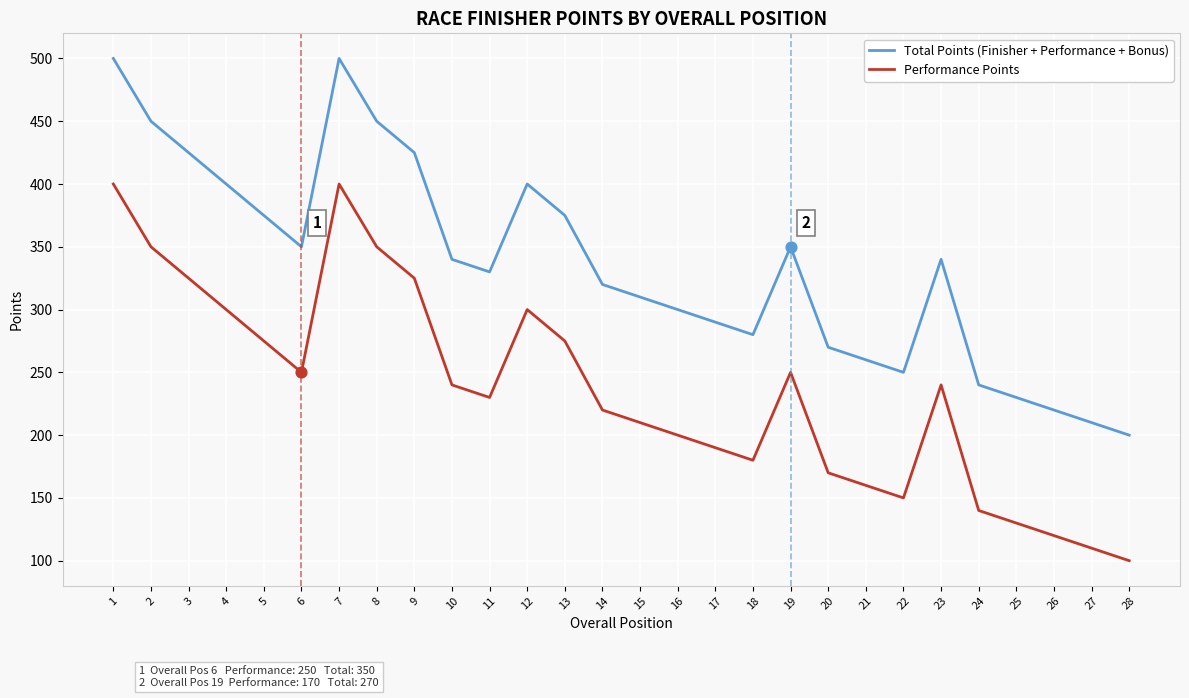

At how many categories does at least one series exceed 411?

6